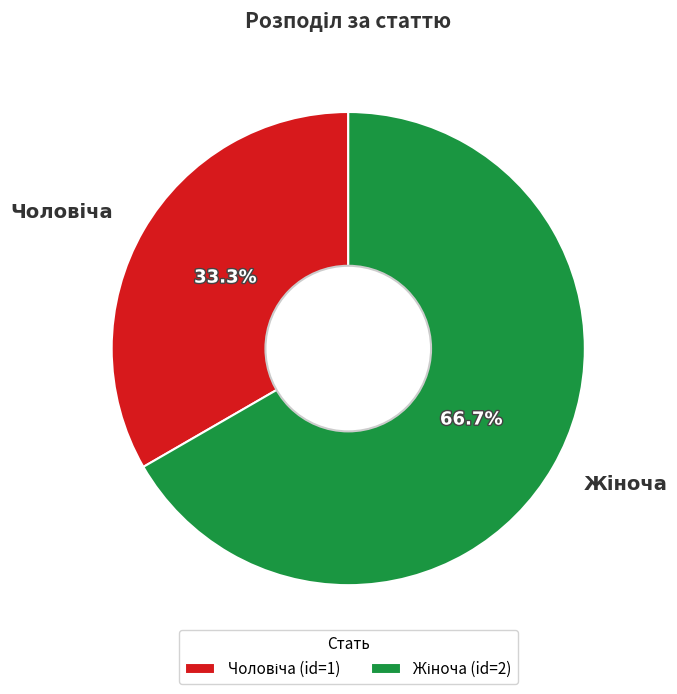

Which category has the biggest portion of the pie?

Жіноча